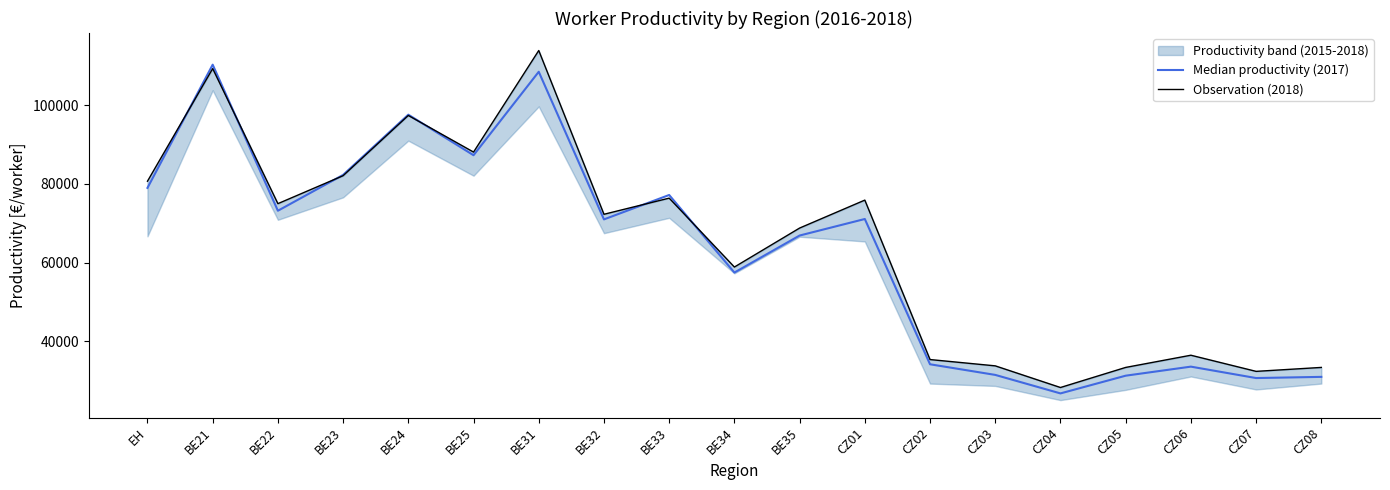

Rank the series by their maximum value, from lowest to highest.

Median productivity (2017), Observation (2018)